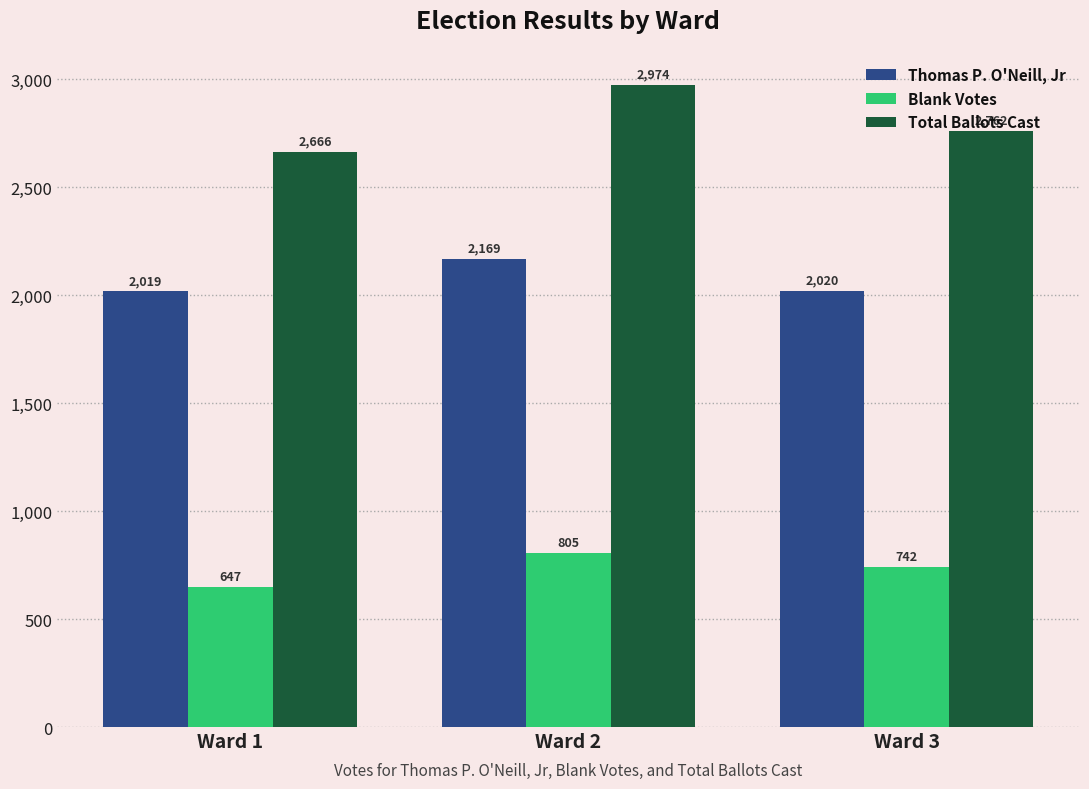

What is the difference between the maximum and second lowest values in the Blank Votes series?

63